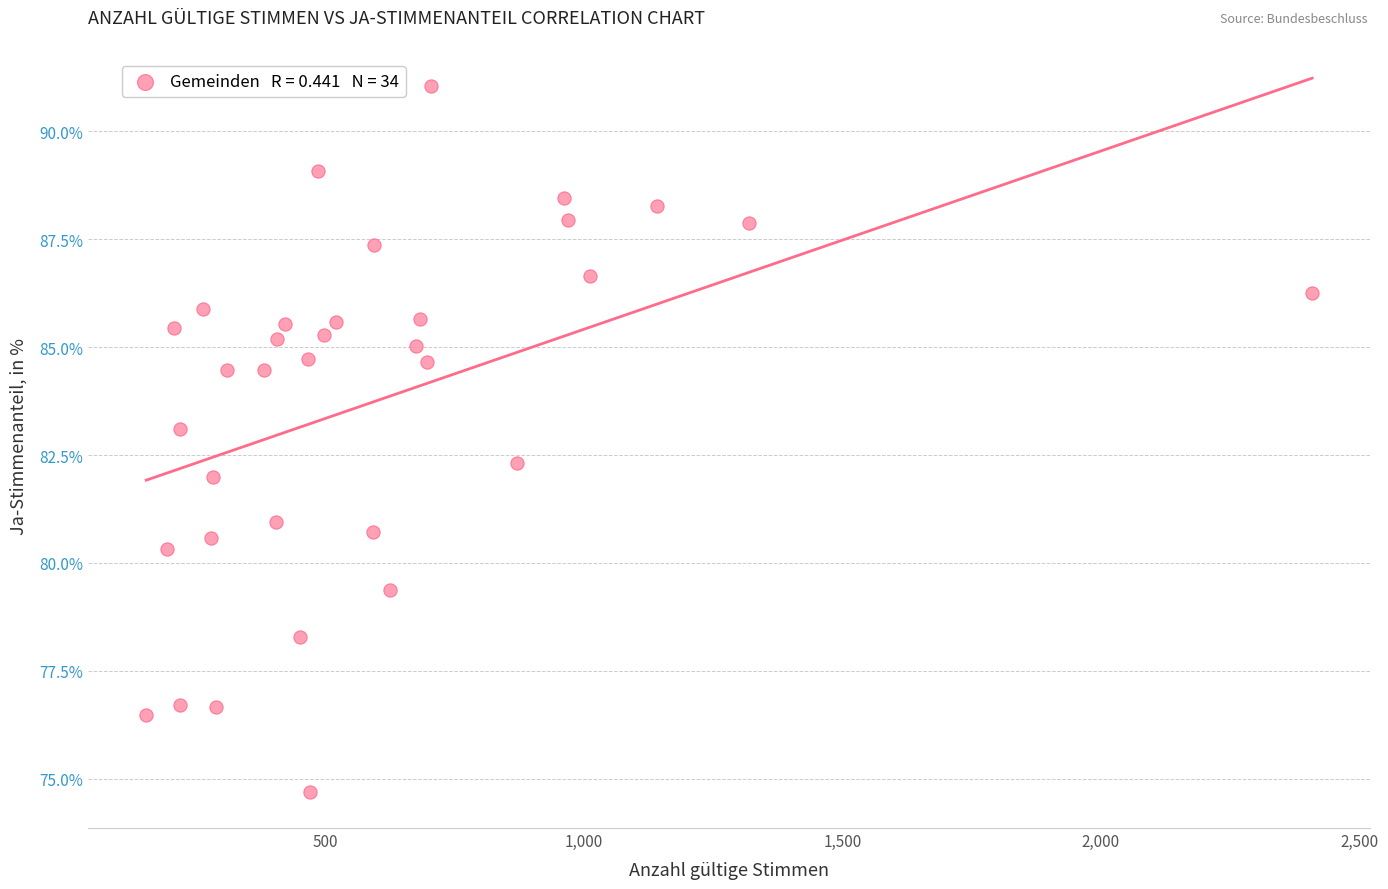

What is the range of Y values (max minus min)?

16.4